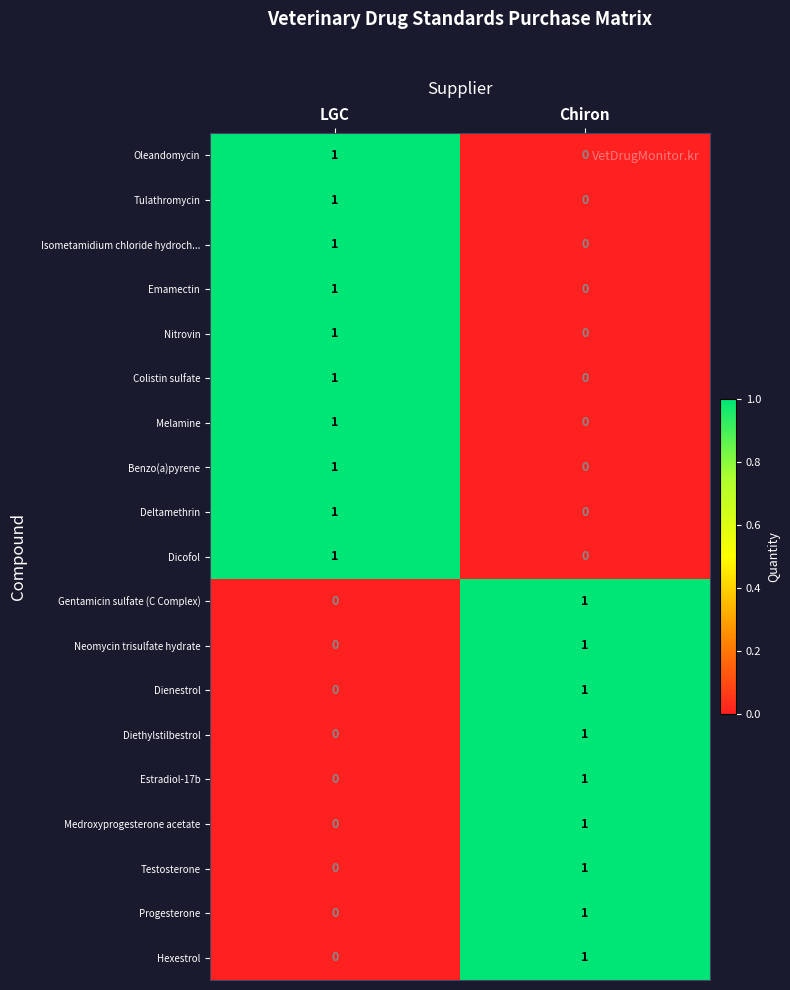

At which category is the sum across all series the highest?

LGC